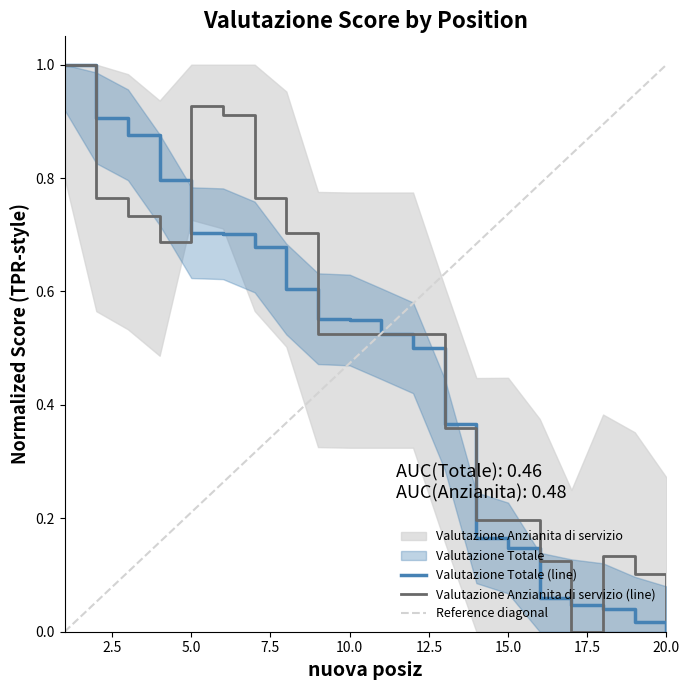

True or false: Valutazione Totale has a value of 0.9 at 9.

False